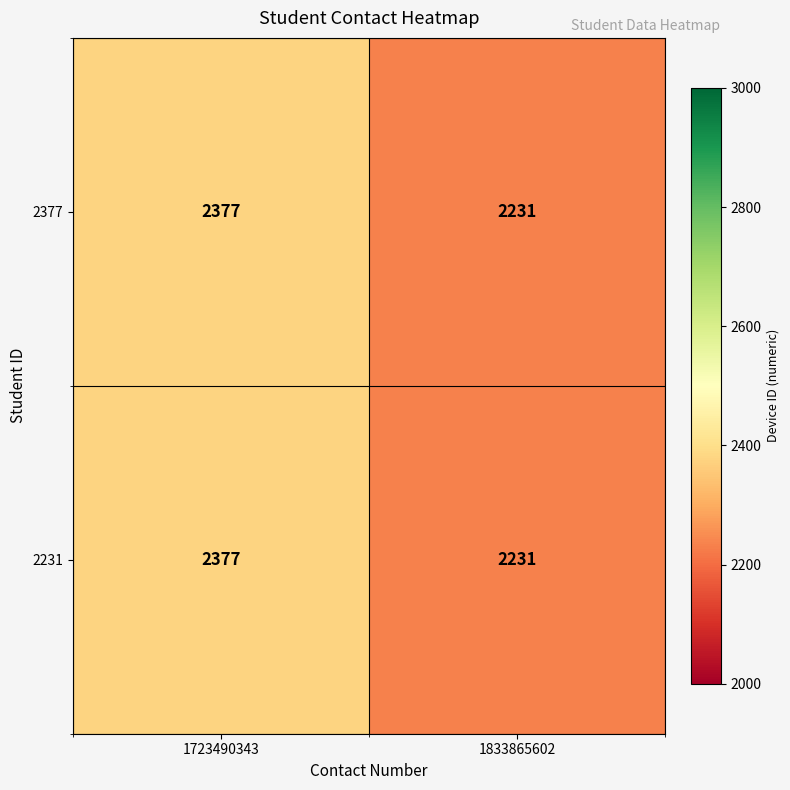

Rank the categories by 2231 value from lowest to highest.

1833865602, 1723490343